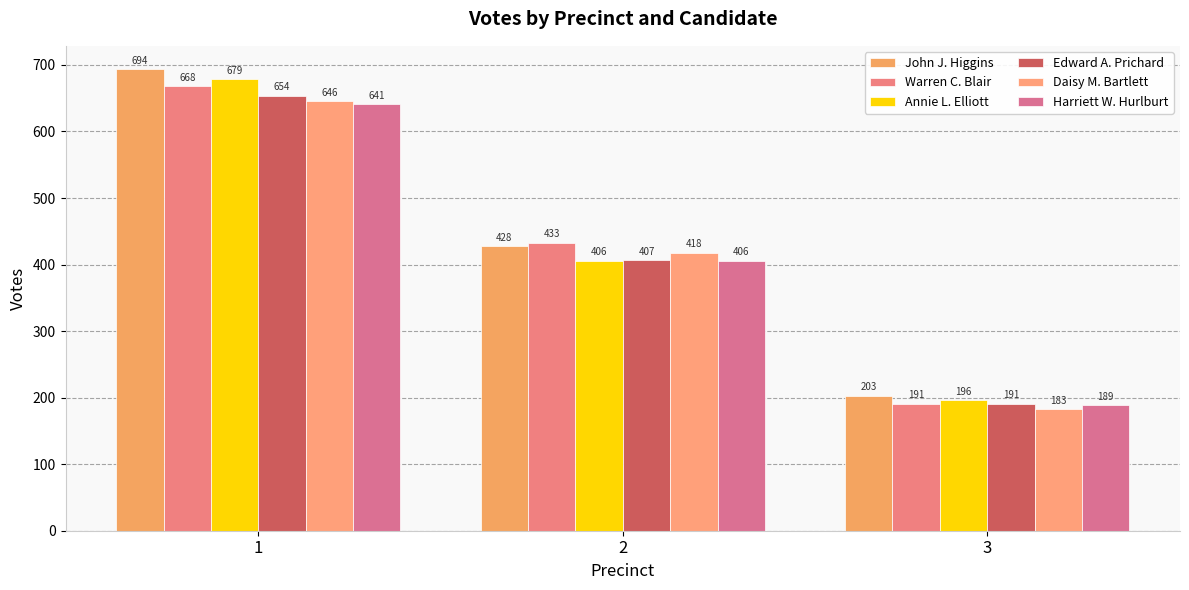

What is the approximate value of Edward A. Prichard at 3?

191